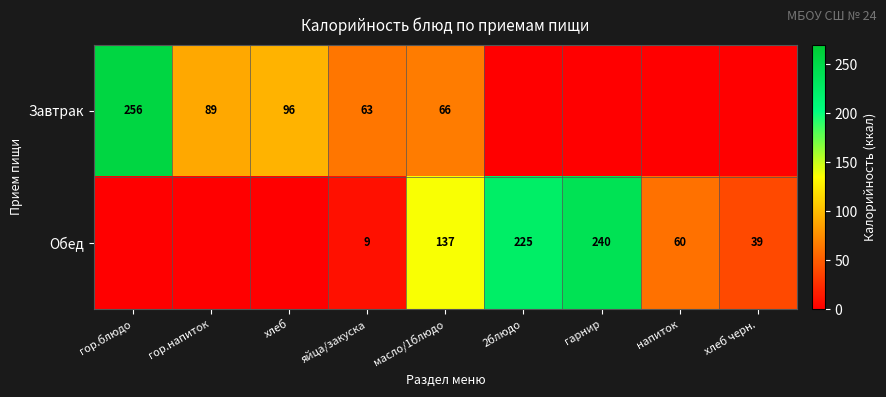

Is it true that Обед equals 2.1 at яйца/закуска?

False